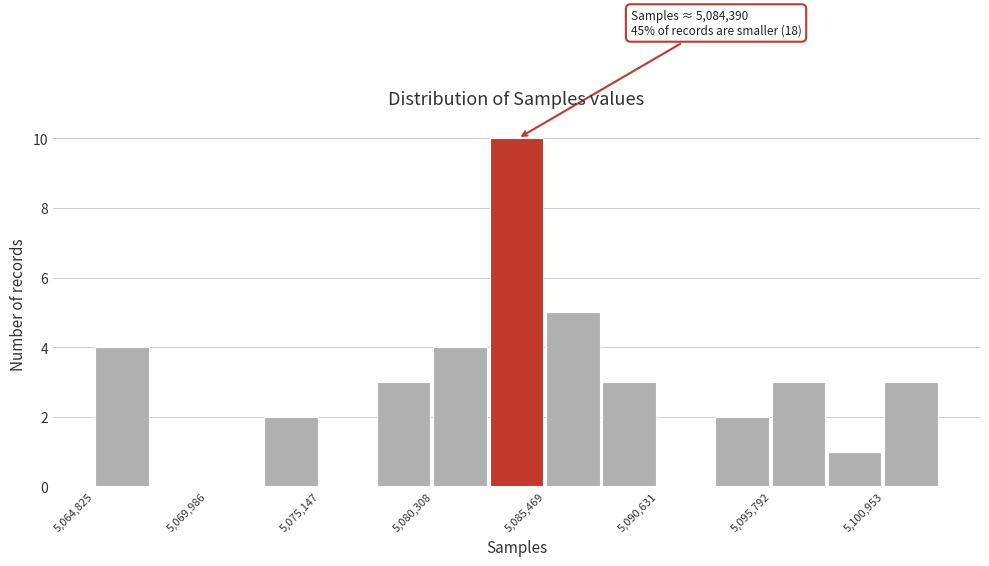

Around what value on the x-axis is the tallest bar? Give the approximate position of its centre, as read against the axis.

5084000